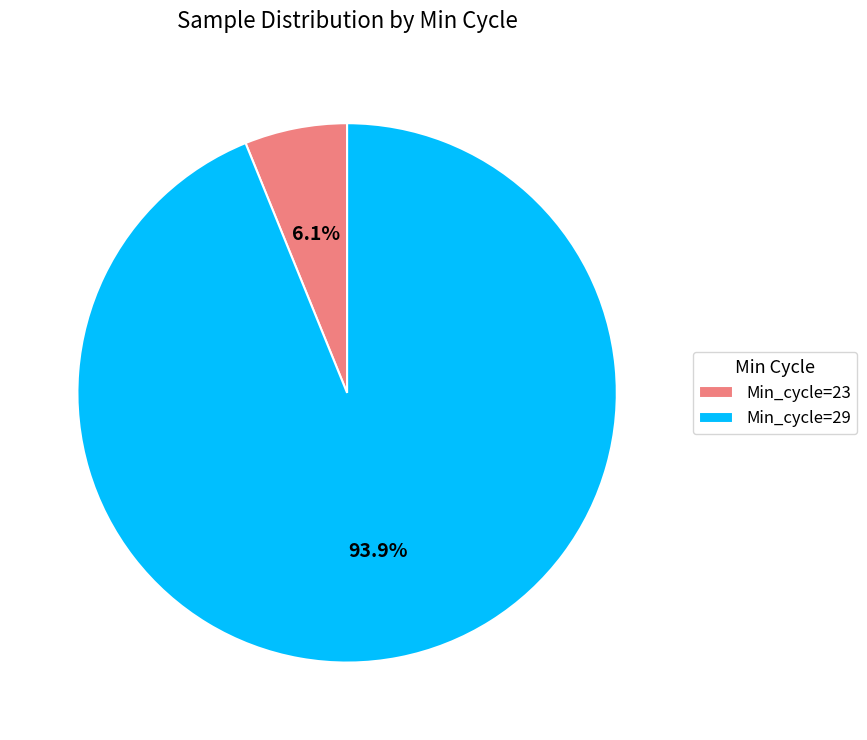

Is there any slice that represents more than half of the pie?

Yes